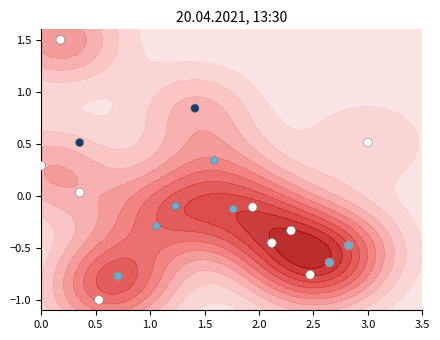

True or false: the data shows 1.5 at 22.

False